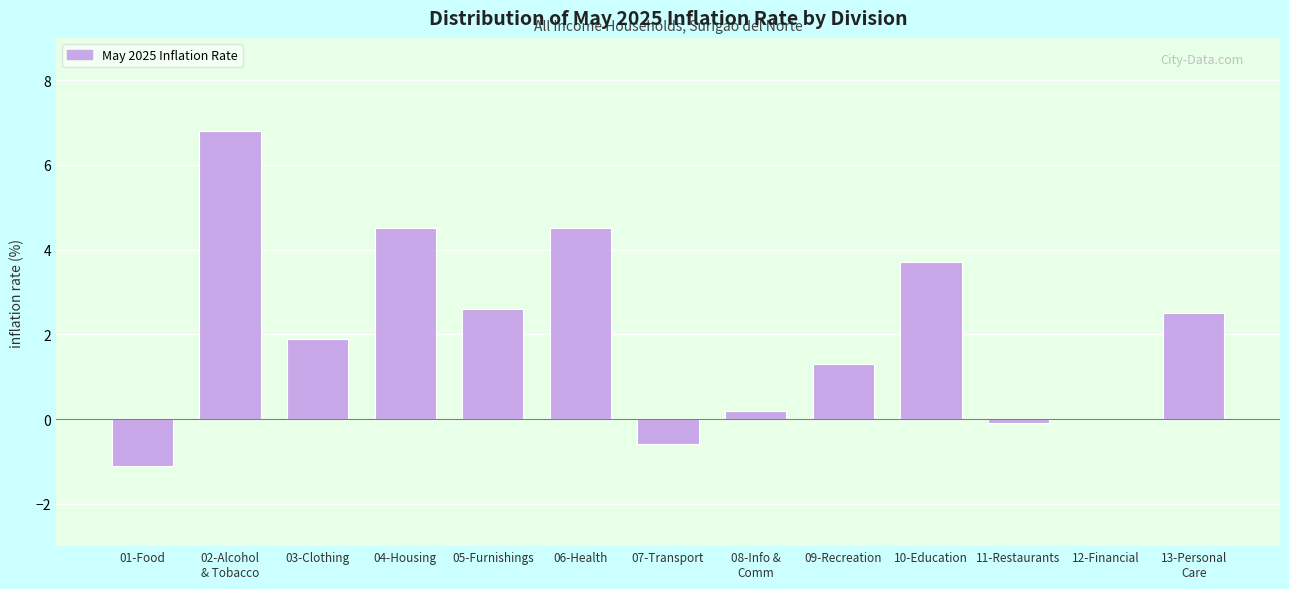

Which has a higher value, 09-Recreation or 05-Furnishings?

05-Furnishings